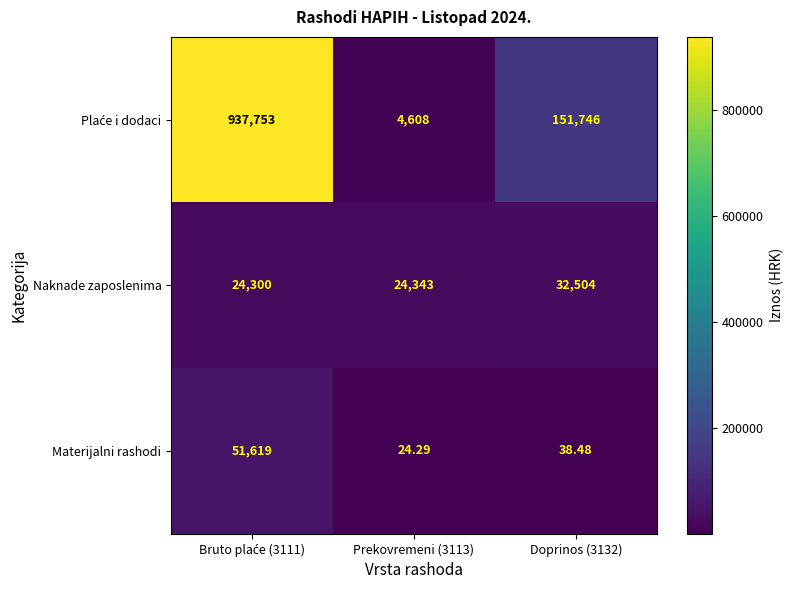

Which series has the largest total across all categories?

Plaće i dodaci